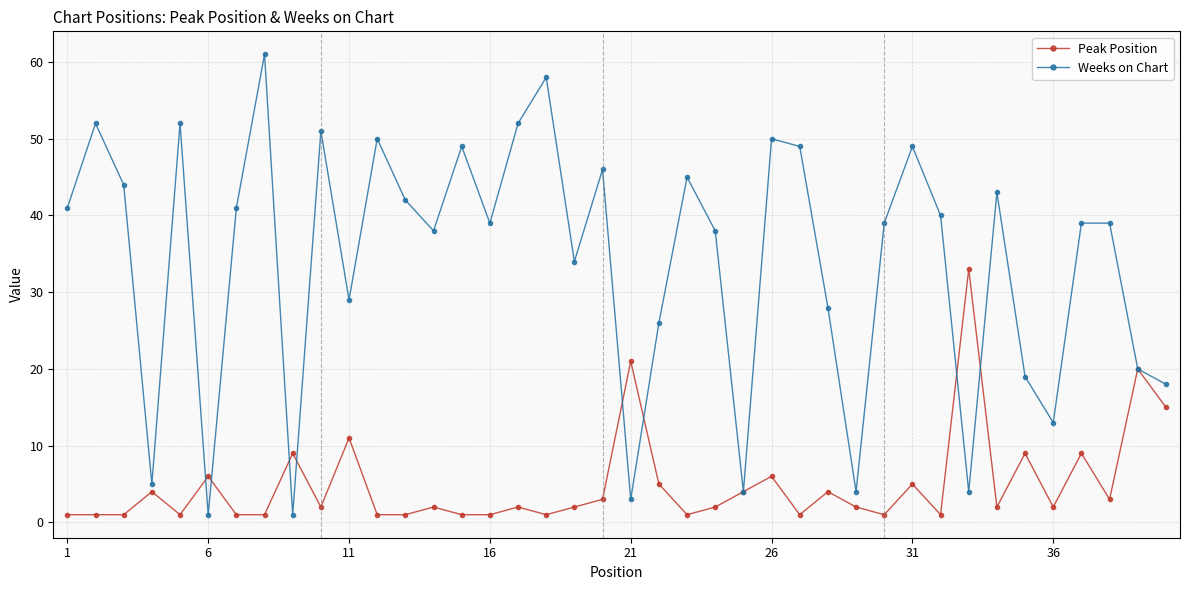

What is the difference between the maximum and second lowest values in the Peak Position series?

32